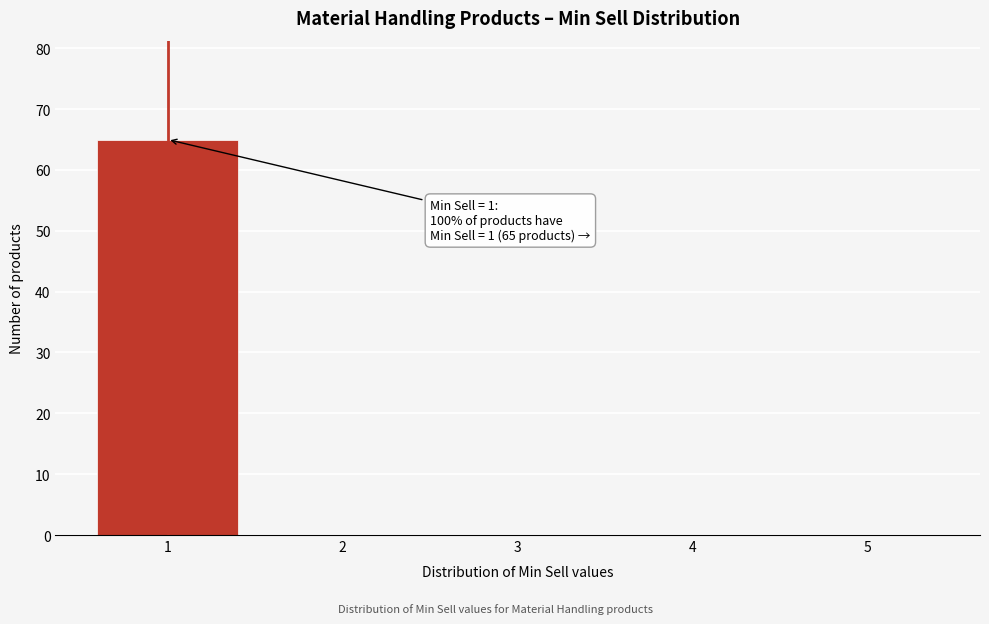

Reading right to left, transcribe all the data shown in this chart.

5=0	4=0	3=0	2=0	1=65